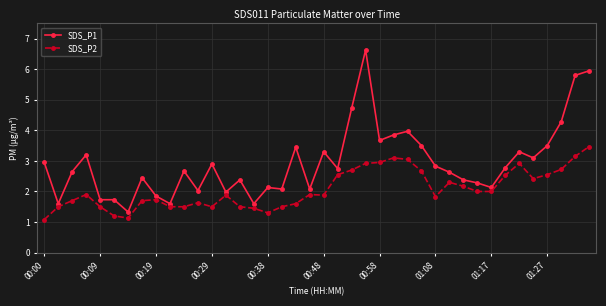

Which series has the widest spread of values?

SDS_P1